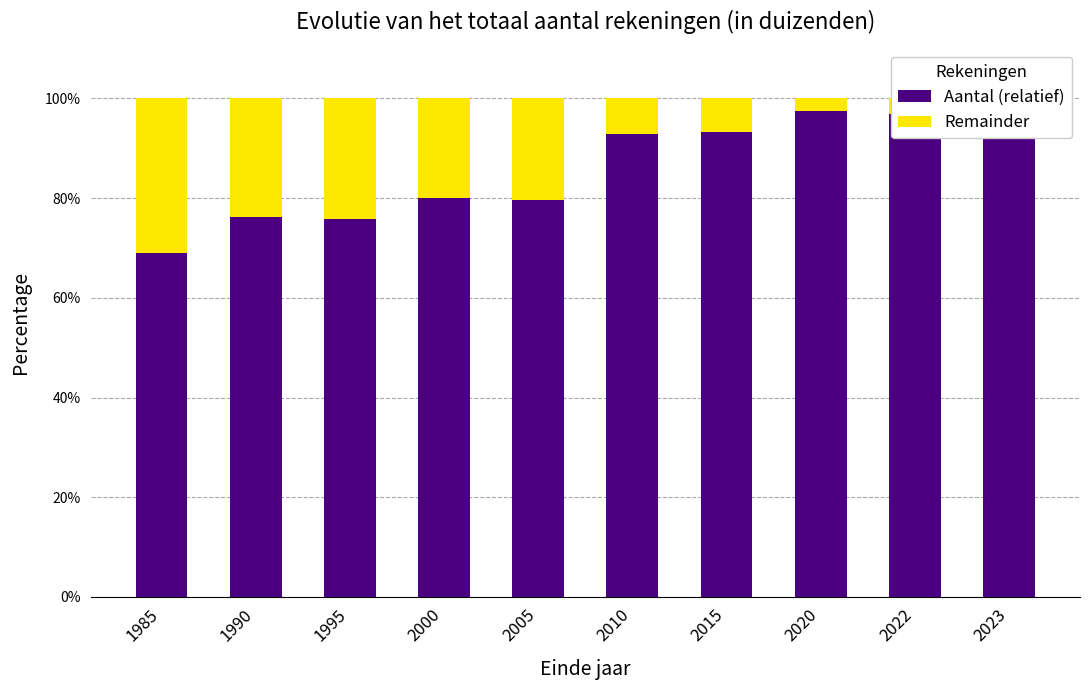

How many distinct data groups are displayed?

2